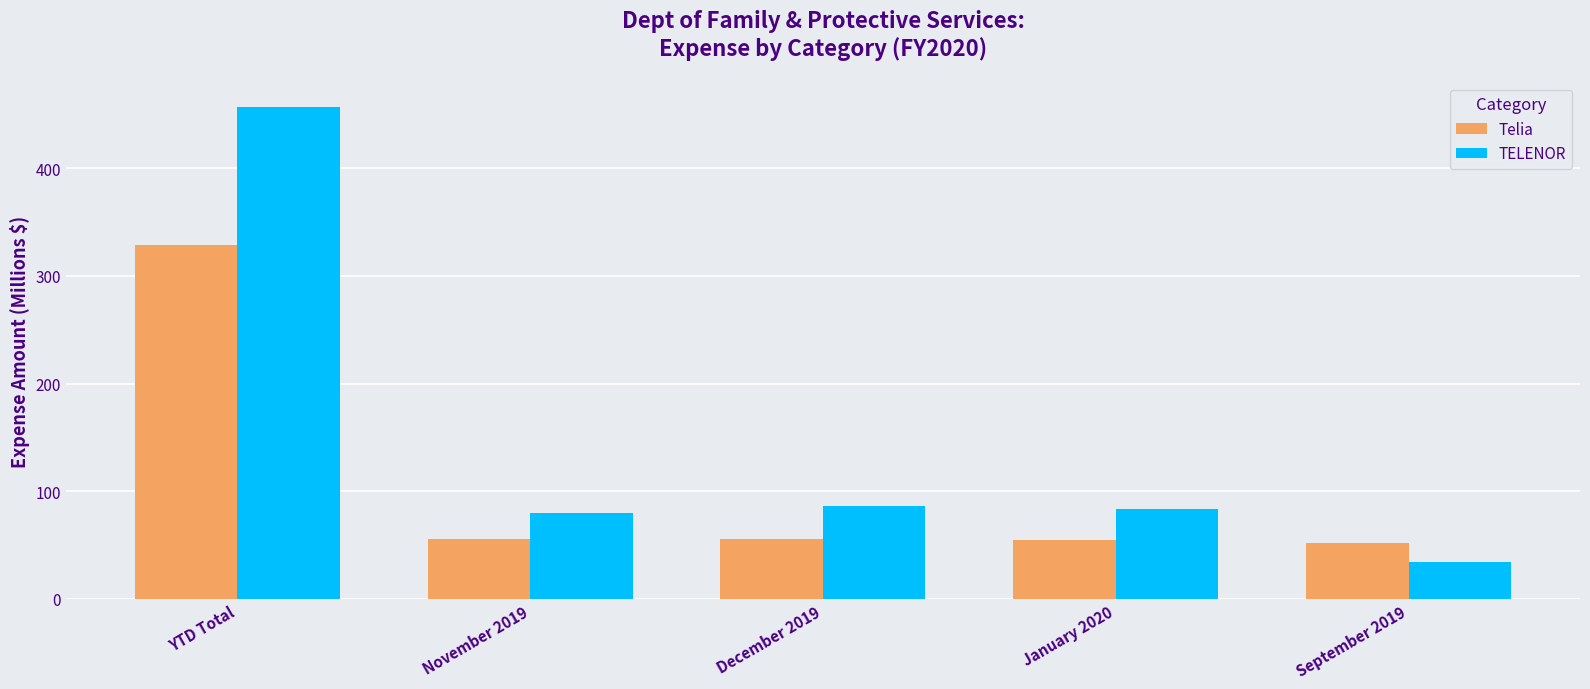

What is the difference between the maximum and minimum values in the TELENOR series?

422.8